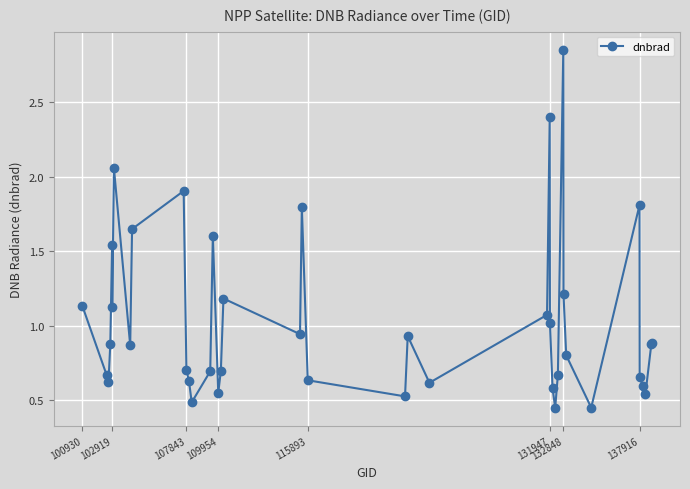

What is the average value?

1.0